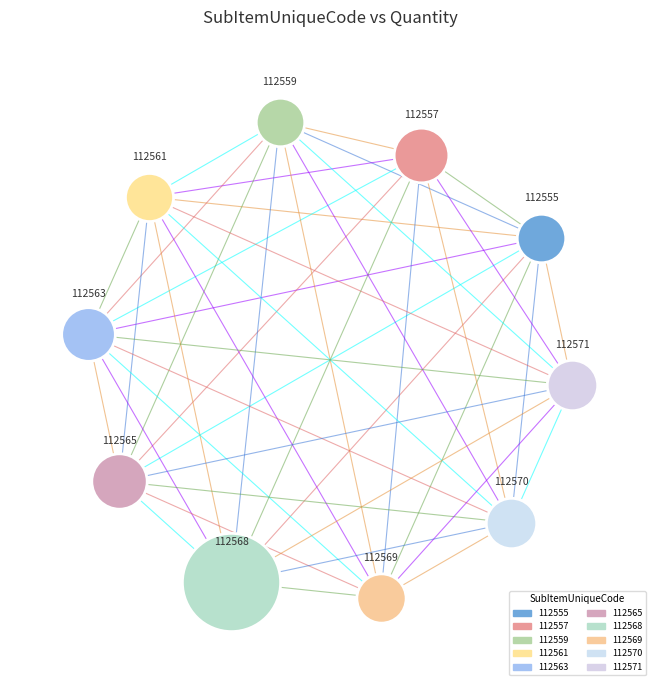

What are all the series names shown in the legend?

112555, 112557, 112559, 112561, 112563, 112565, 112568, 112569, 112570, 112571